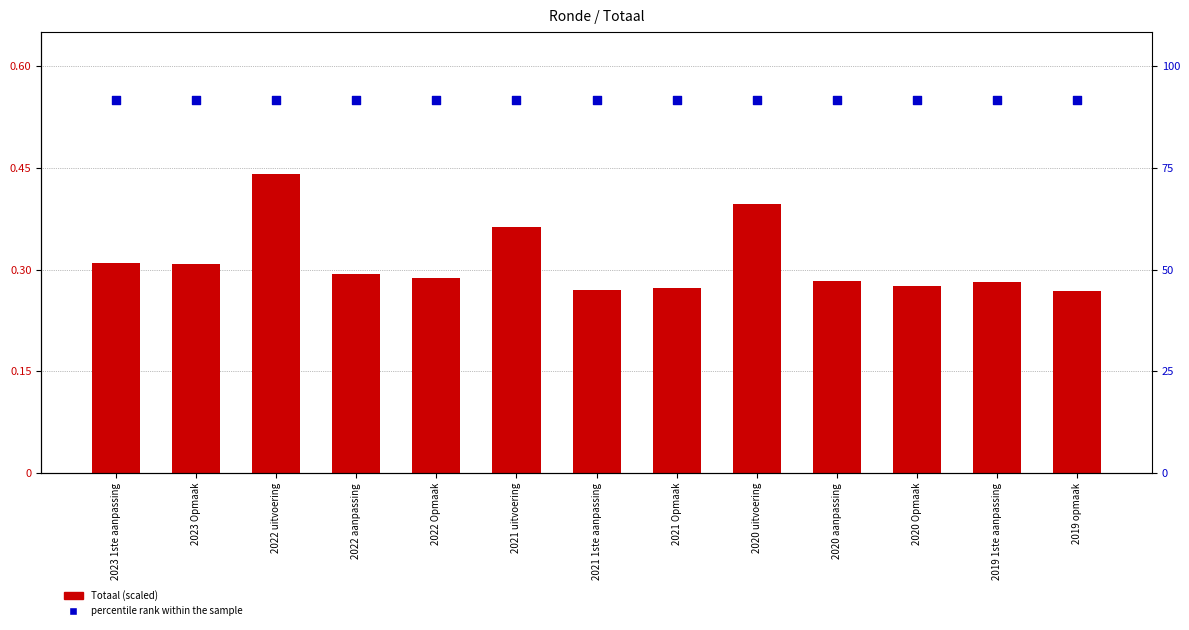

What are all the series names shown in the legend?

Totaal (scaled), percentile rank within the sample